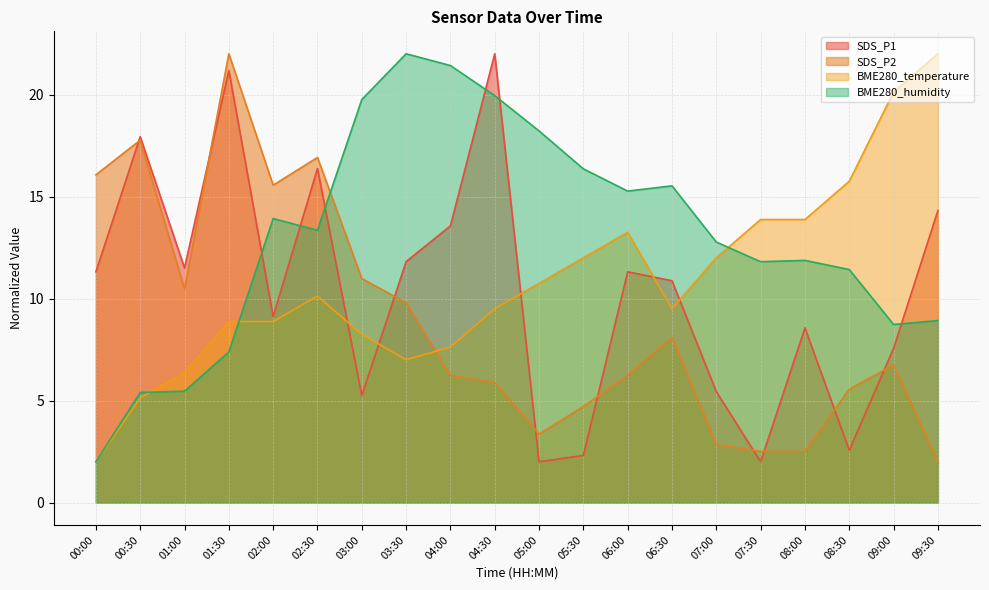

In SDS_P2, how many points are lower than both neighbors (excluding endpoints)?

3